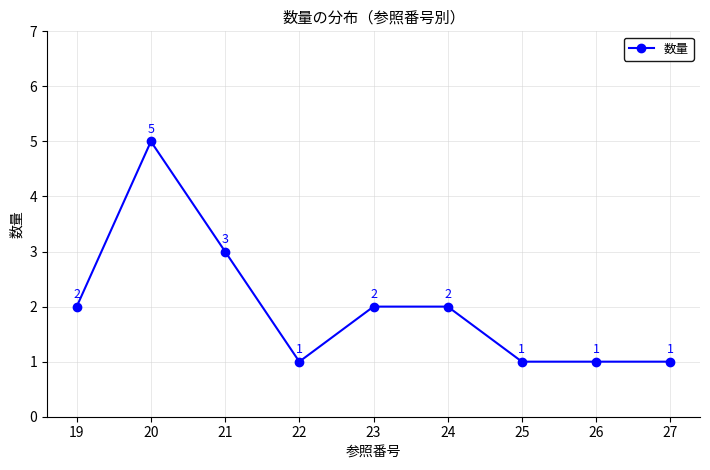

Reading left to right, transcribe all the data shown in this chart.

19=2	20=5	21=3	22=1	23=2	24=2	25=1	26=1	27=1